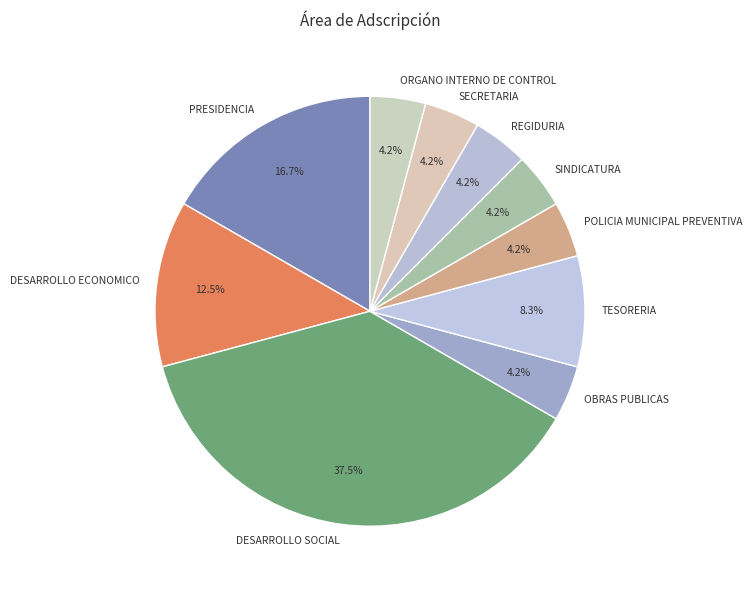

Which has a higher value, POLICIA MUNICIPAL PREVENTIVA or TESORERIA?

TESORERIA